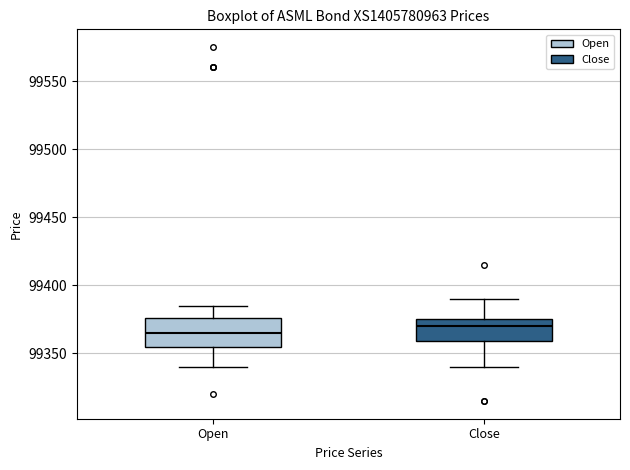

Which box's median line is the lowest?

Open